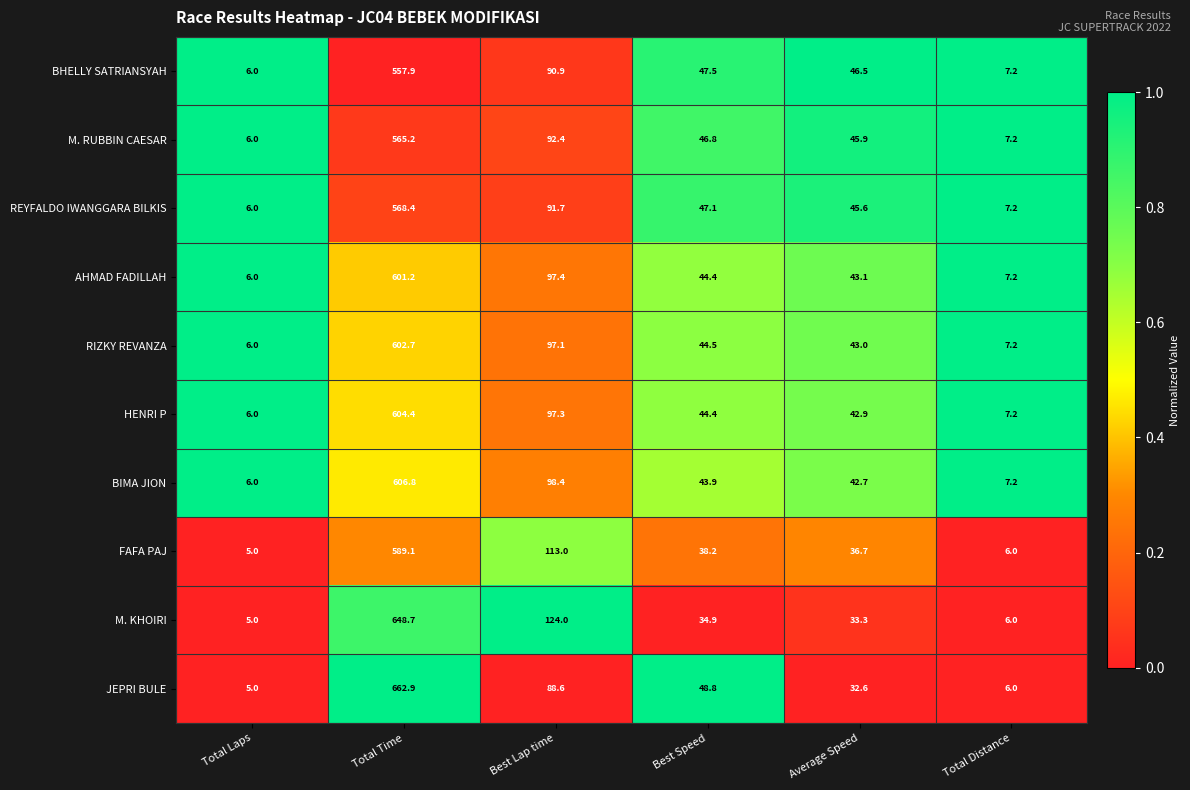

Count the number of categories in the chart.

6